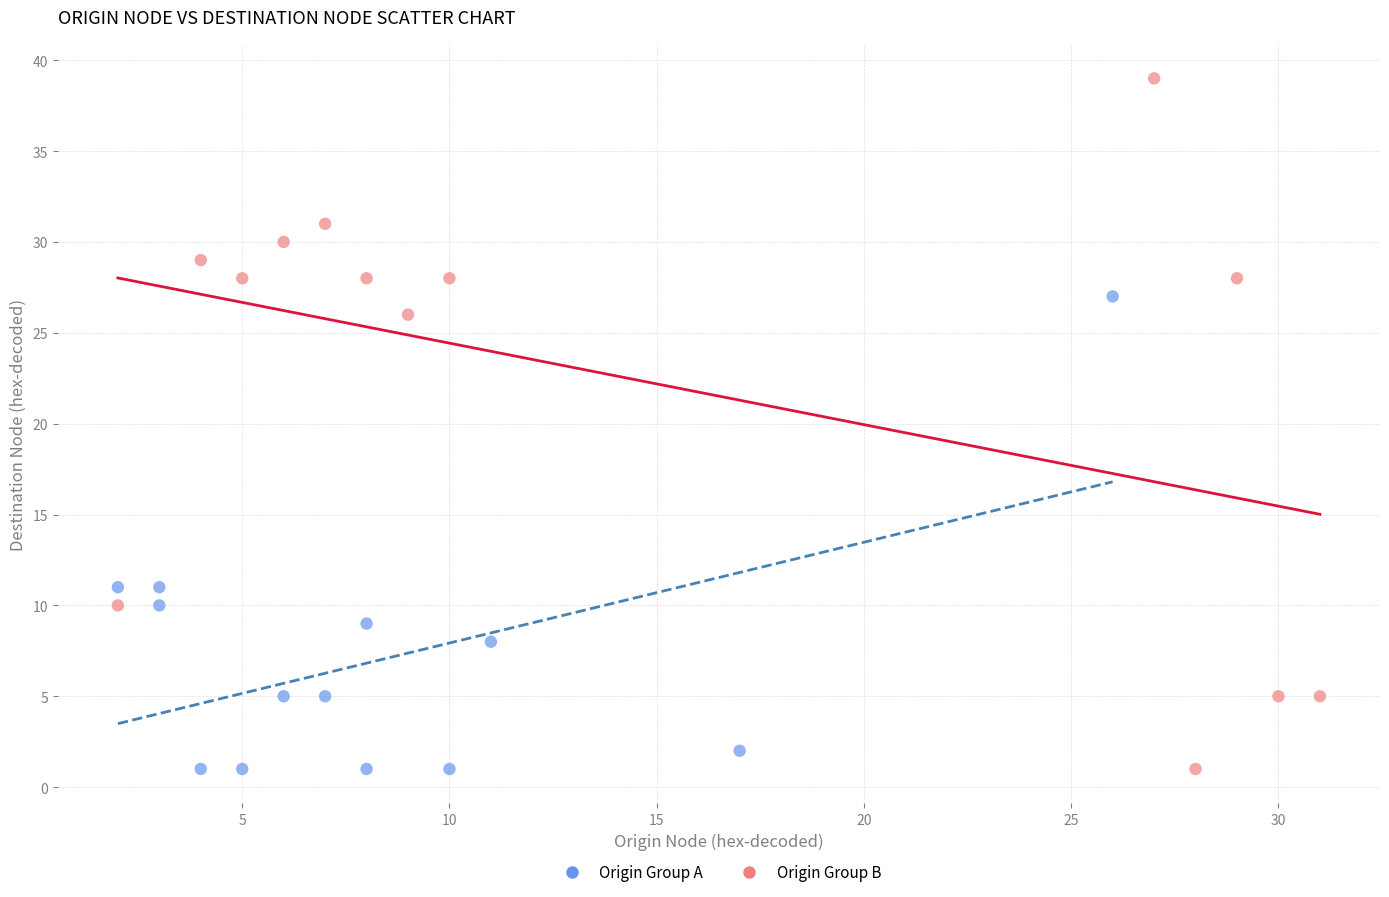

Which series contains the highest Y value?

Origin Group B